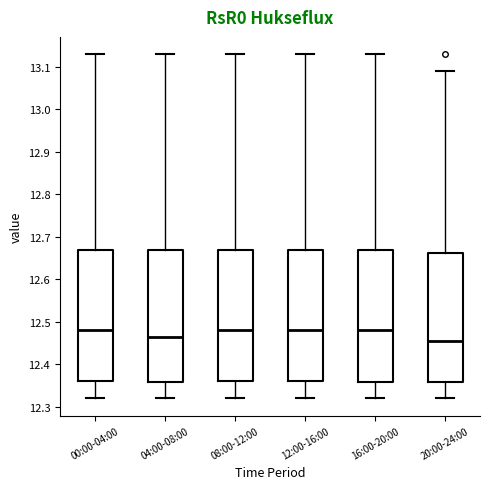

Where is the lower edge of the box for 20:00-24:00 on the y-axis? The values are not printed on the chart, so give them approximately, as read against the axis.

12.36